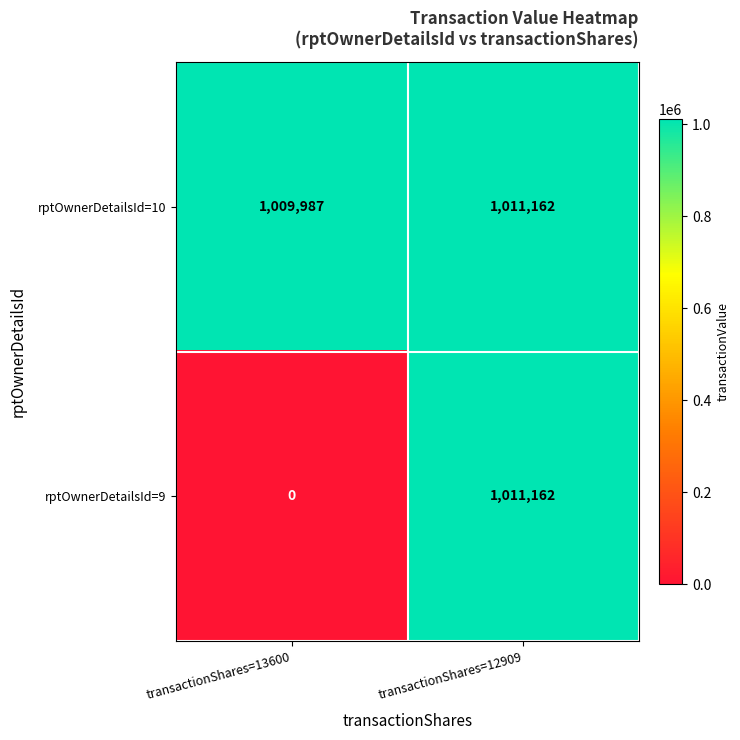

Which series has the largest total across all categories?

rptOwnerDetailsId=10